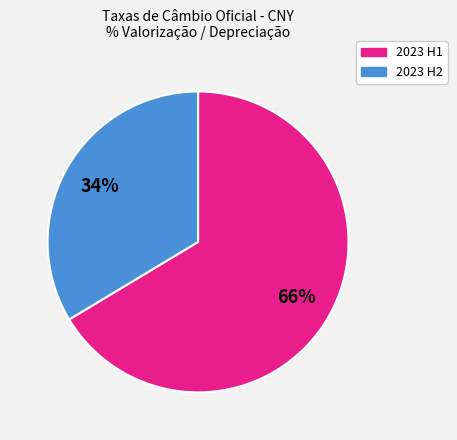

Does any single category account for the majority?

Yes